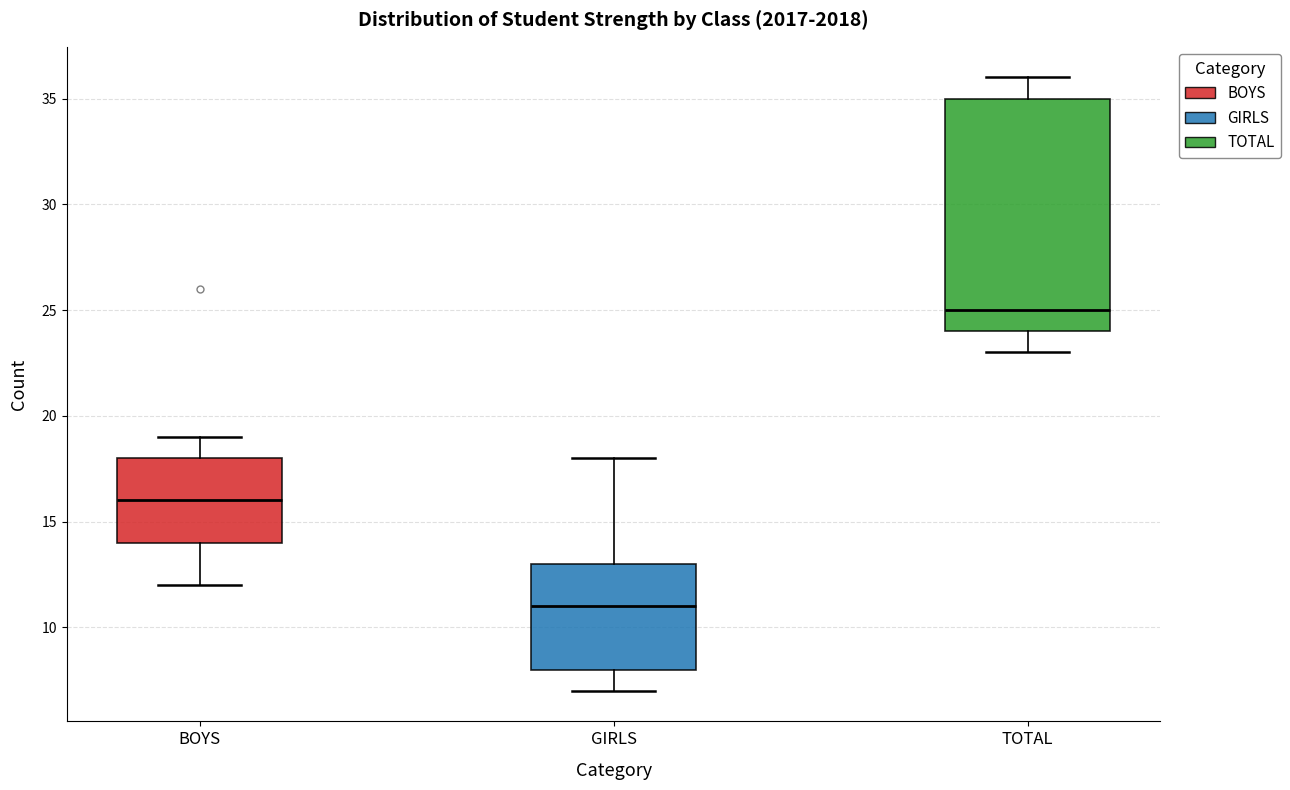

Where is the lower edge of the box for GIRLS on the y-axis? The values are not printed on the chart, so give them approximately, as read against the axis.

8